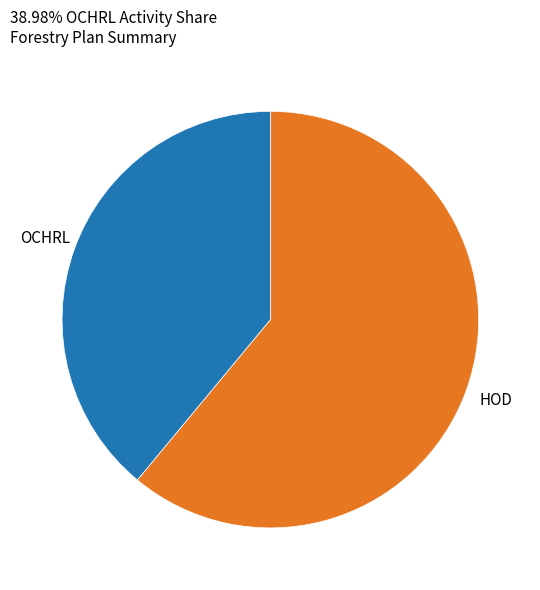

How many segments does this pie chart have?

2